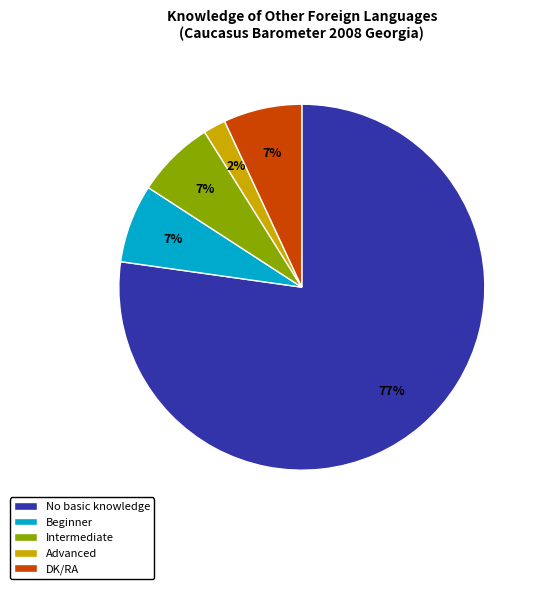

Combined, do DK/RA and Advanced account for over 50%?

No